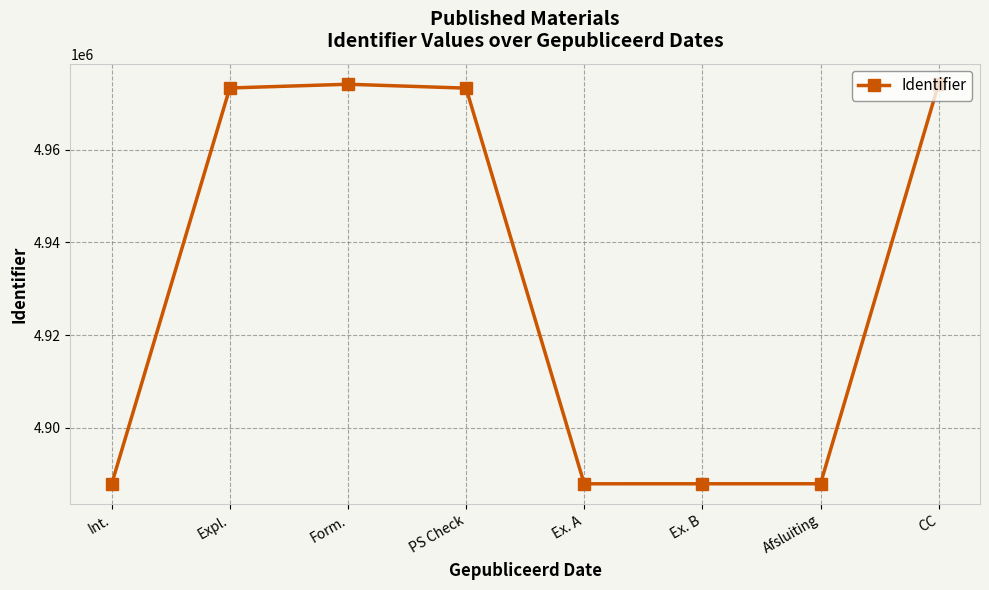

How many data points does each series have?

8